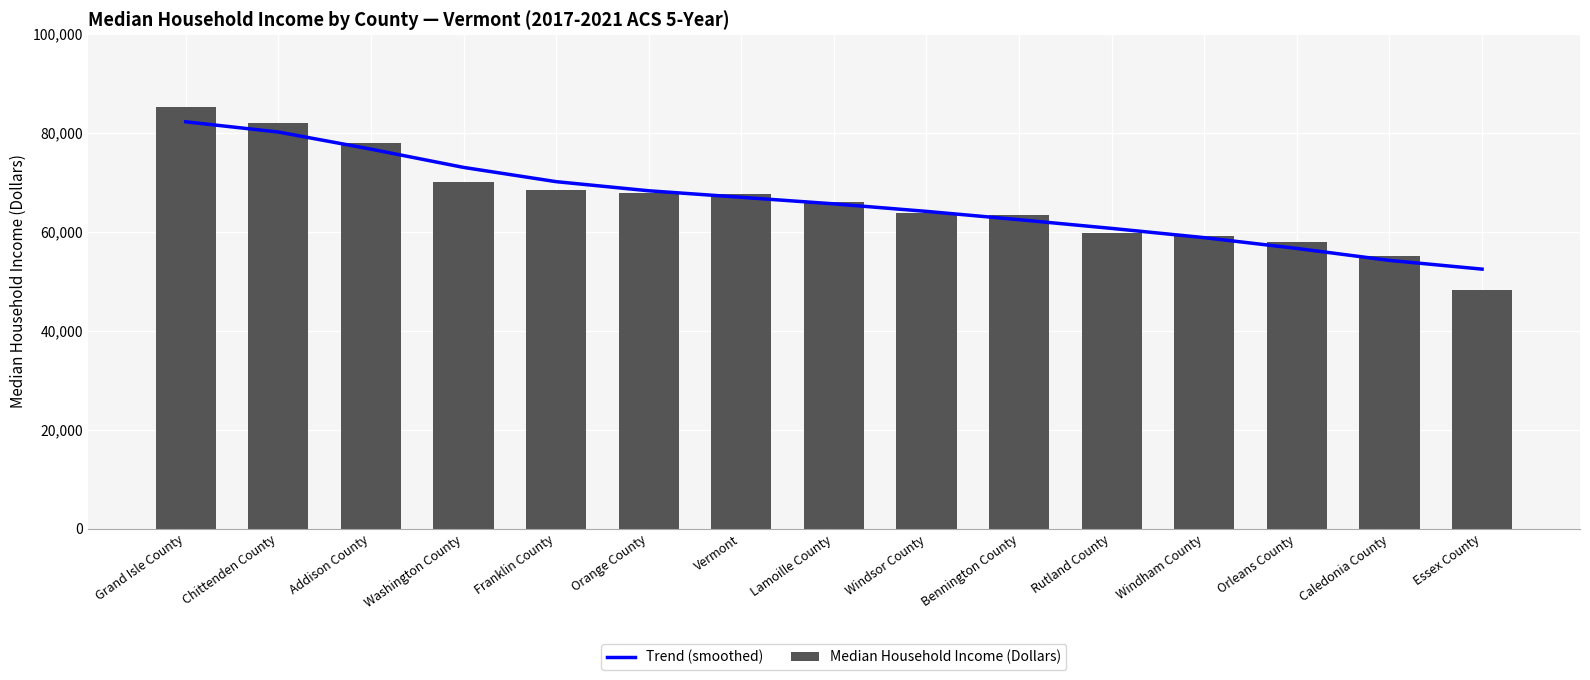

What is the difference between the highest and lowest values at Windham County?

362